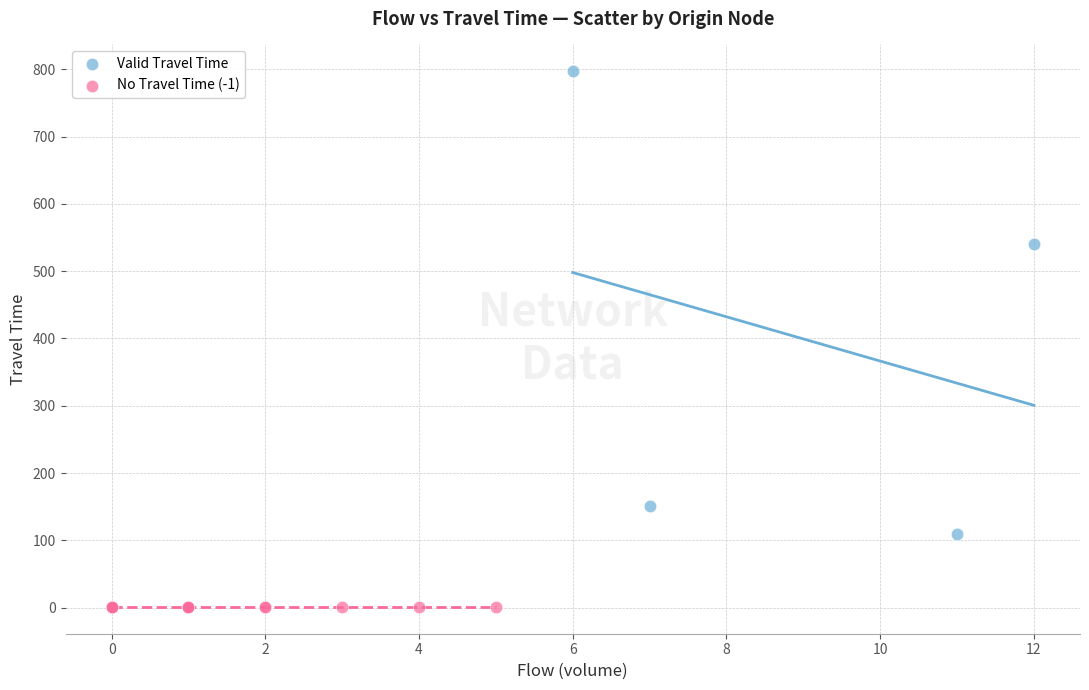

Which series reaches the maximum Y coordinate?

Valid Travel Time